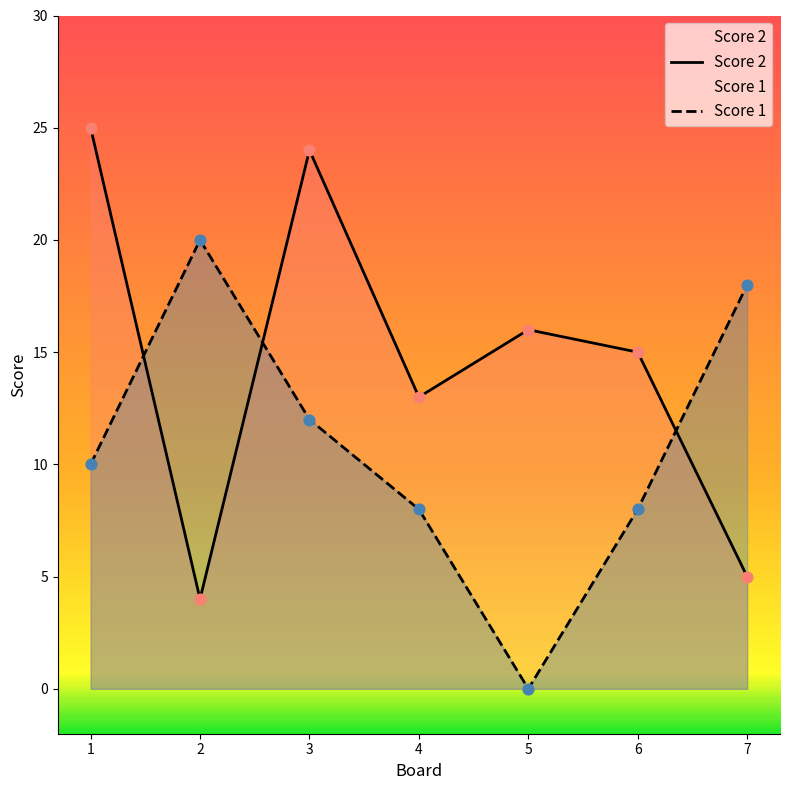

Which series contains the lowest Y value?

Score 1